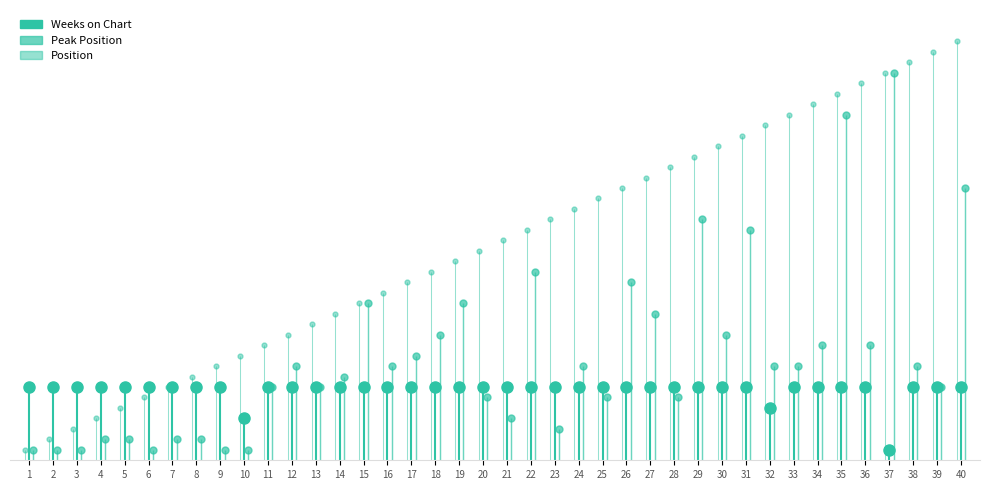

Read the Weeks on Chart value at 19.

7